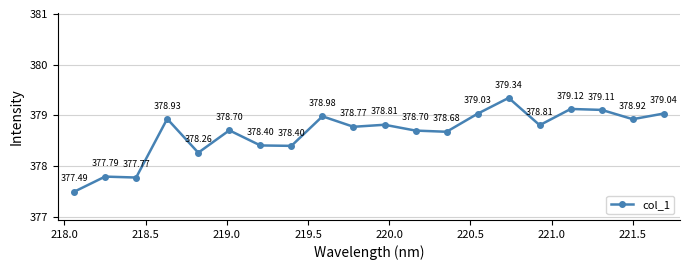

True or false: the data has more than 2 interior local peaks.

True